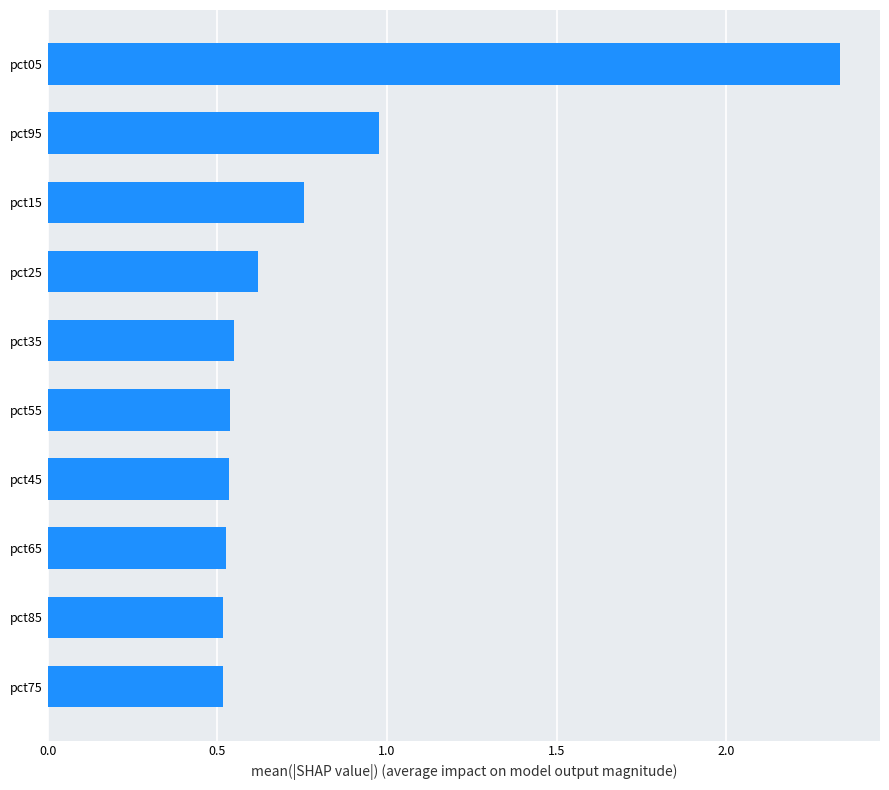

What is the difference between the values at pct55 and pct95?

0.4